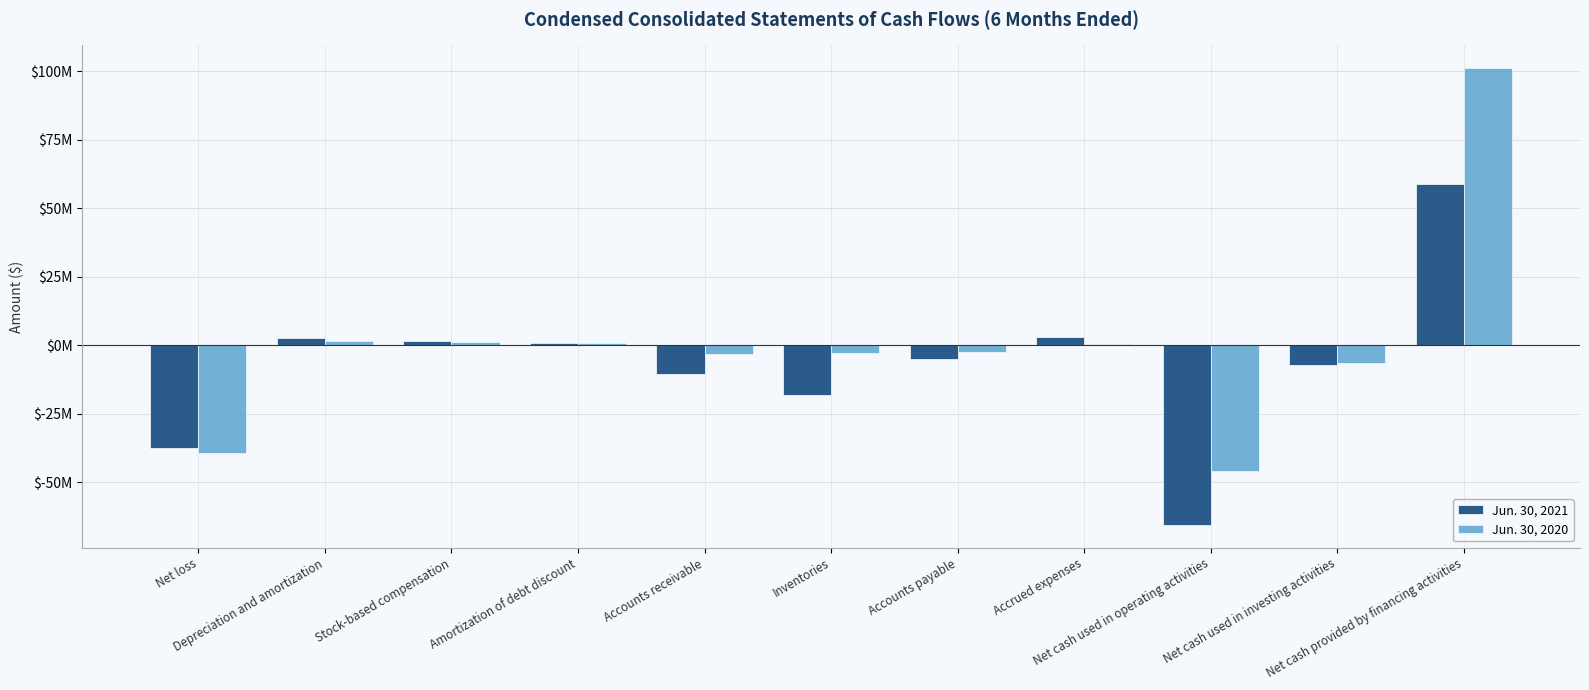

Are the bars grouped side by side (vs. stacked)?

Yes